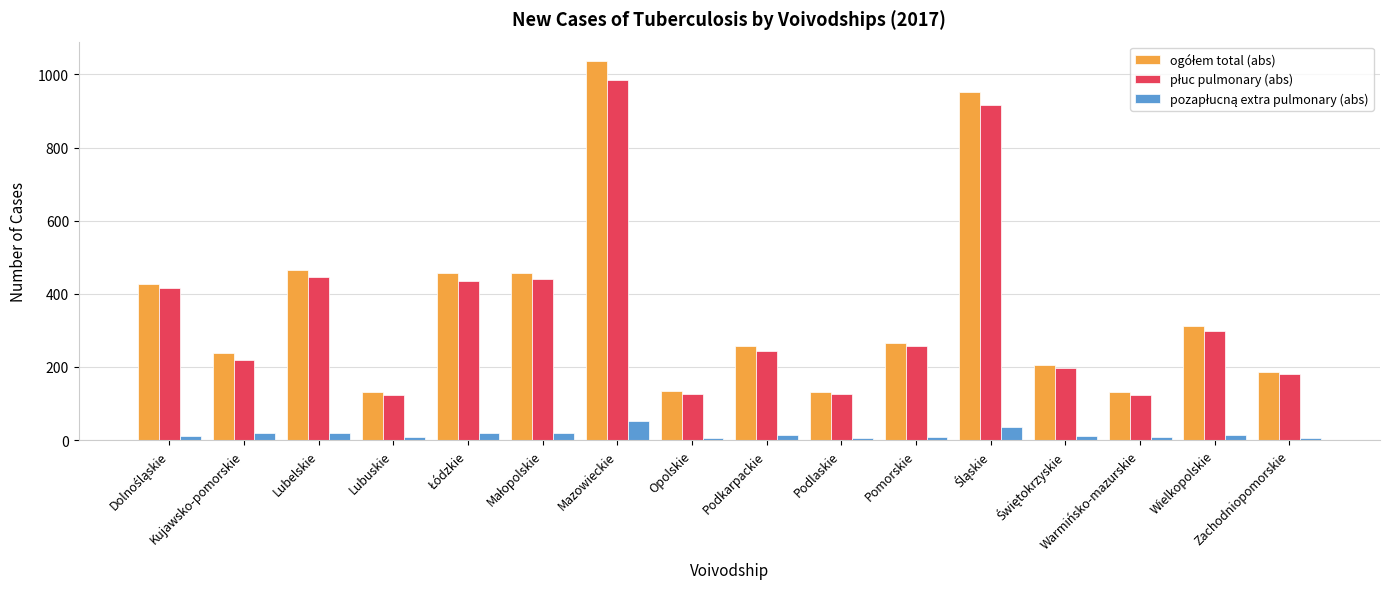

Is the value of ogółem total (abs) at Lubelskie greater than the value of pozapłucną extra pulmonary (abs) at Łódzkie?

Yes